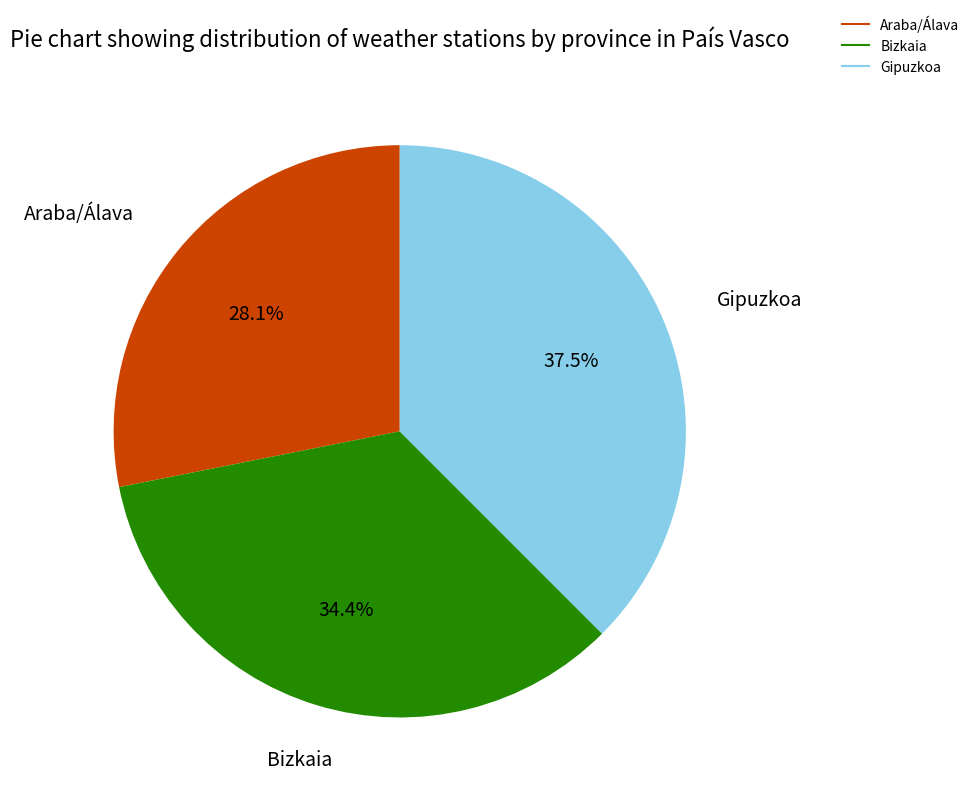

Rank the categories by value from lowest to highest.

Araba/Álava, Bizkaia, Gipuzkoa